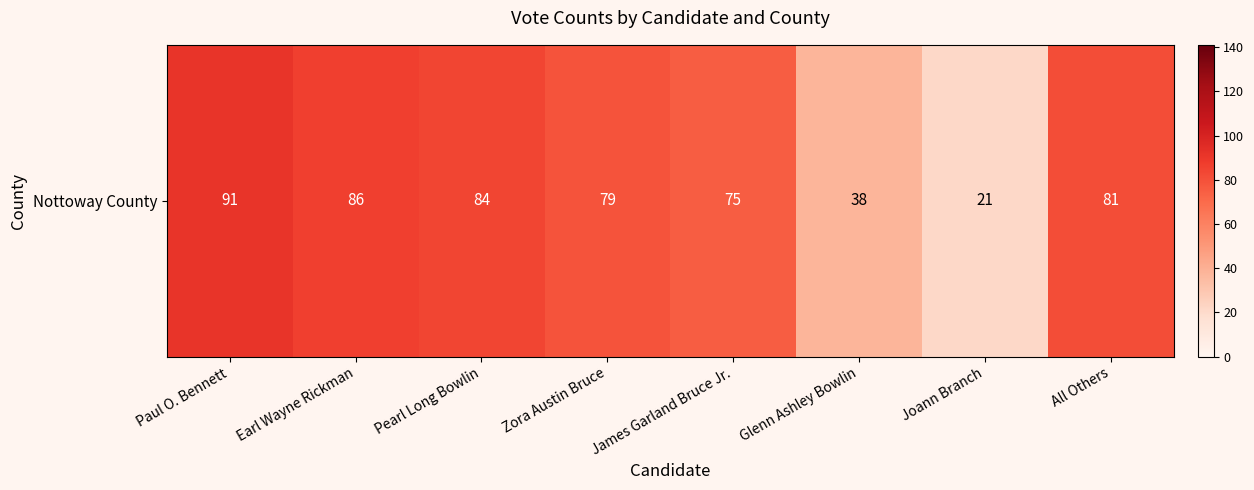

True or false: the data shows 75 at James Garland Bruce Jr..

True